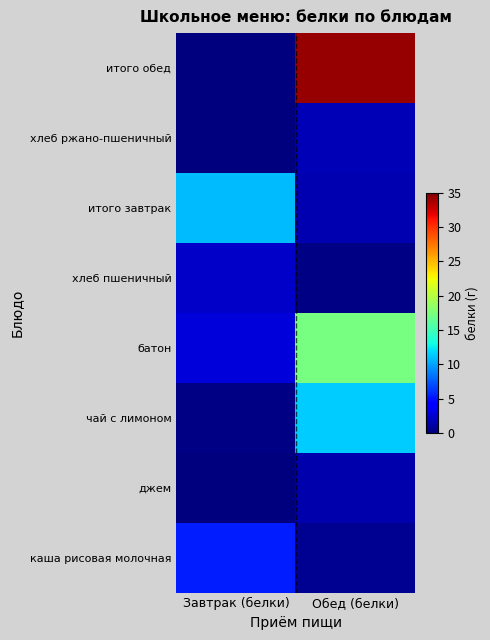

At Обед (белки), list the series in order from largest to smallest.

итого обед, батон, чай с лимоном, хлеб ржано-пшеничный, итого завтрак, джем, каша рисовая молочная, хлеб пшеничный